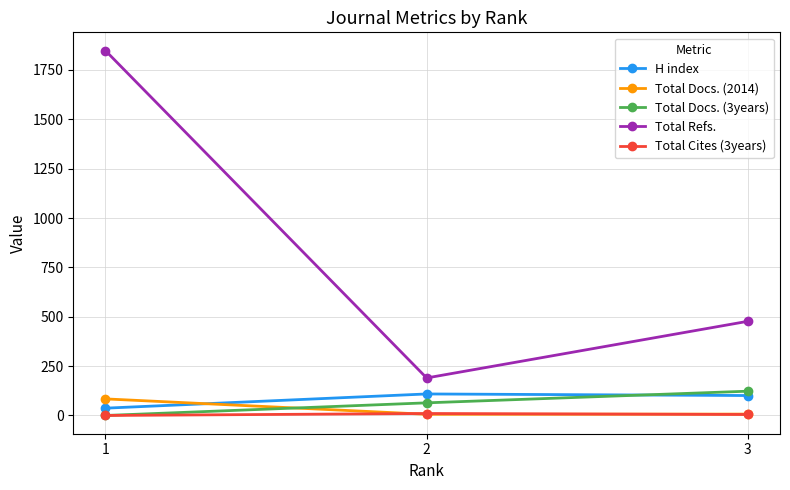

List the labels in order of Total Cites (3years) value, smallest first.

1, 3, 2